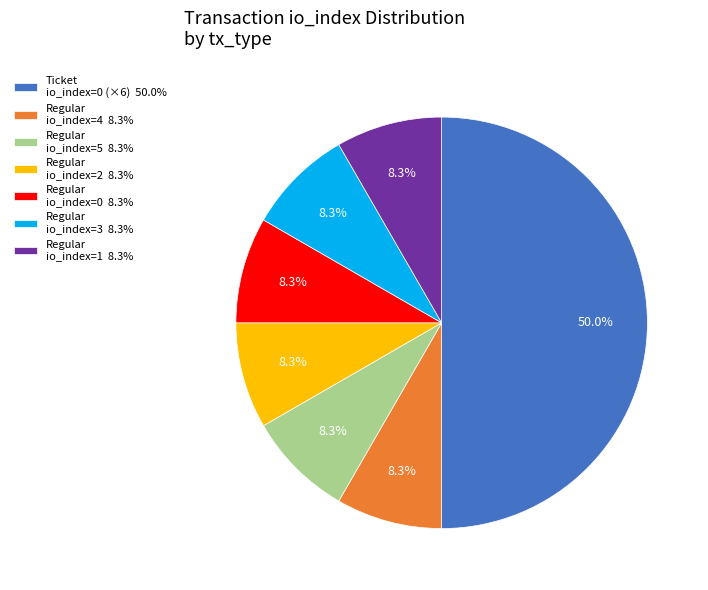

Approximately how many times larger is the value at Regular io_index=3 8.3% compared to Regular io_index=1 8.3%?

1.0